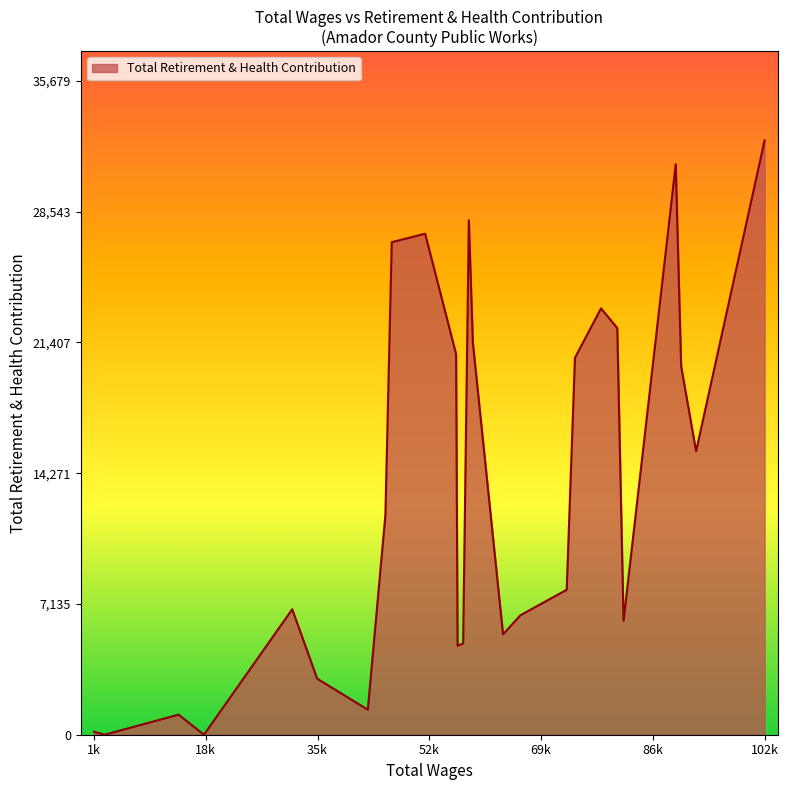

What is the difference between the maximum and minimum values?

32436